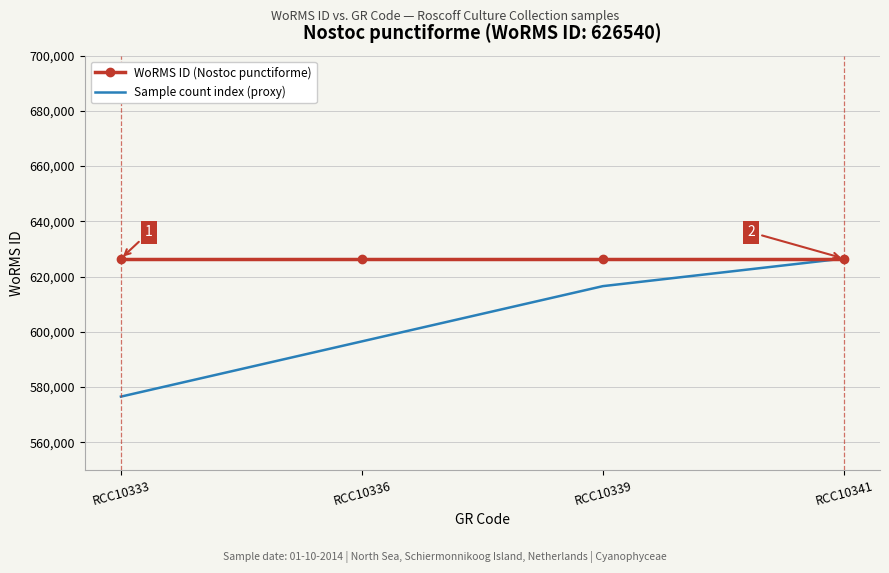

What is the difference between the highest and lowest values at RCC10339?

10000